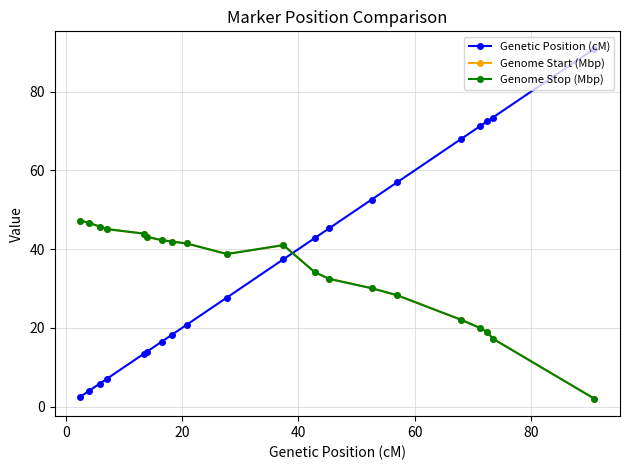

What is the maximum value for Genetic Position (cM)?

90.9